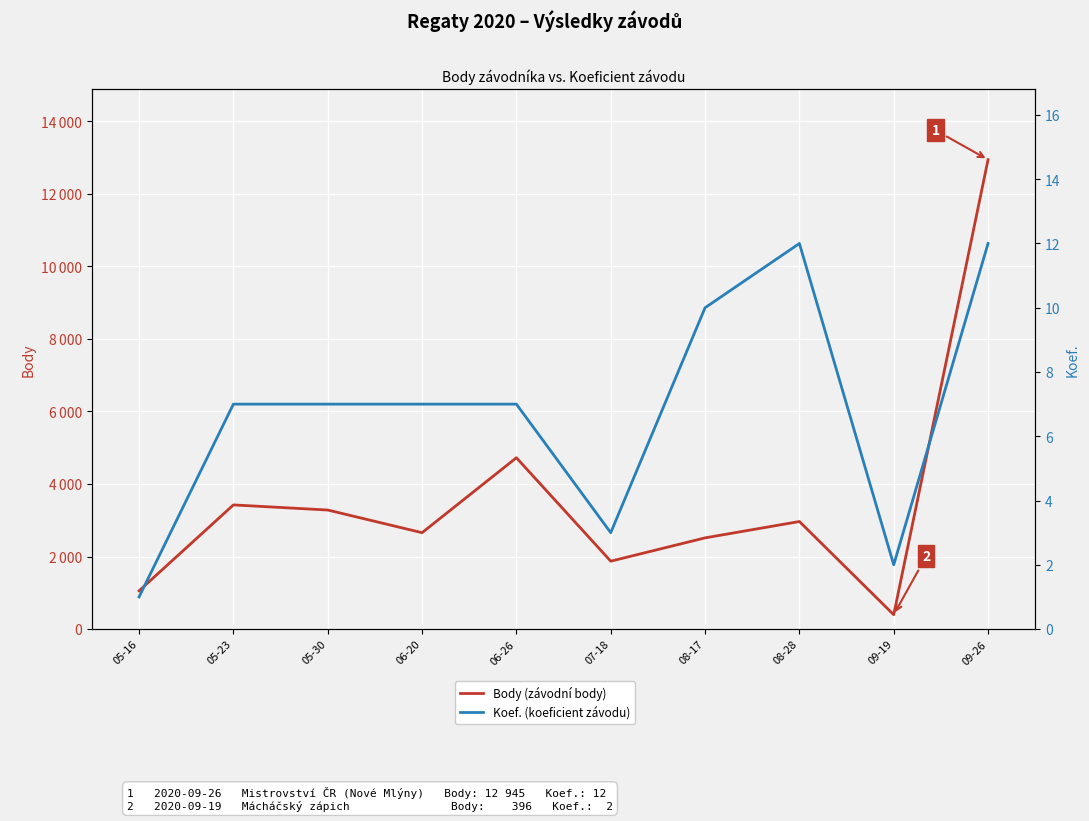

What are all the series names shown in the legend?

Body (závodní body), Koef. (koeficient závodu)